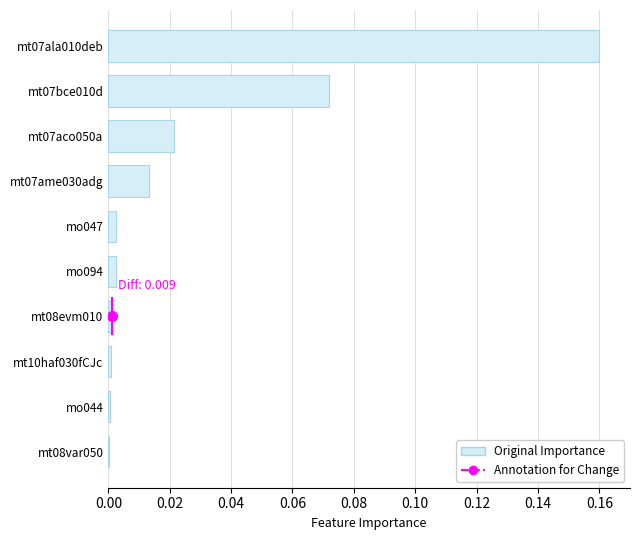

The value at mt07ame030adg is 0.0. True or false?

True